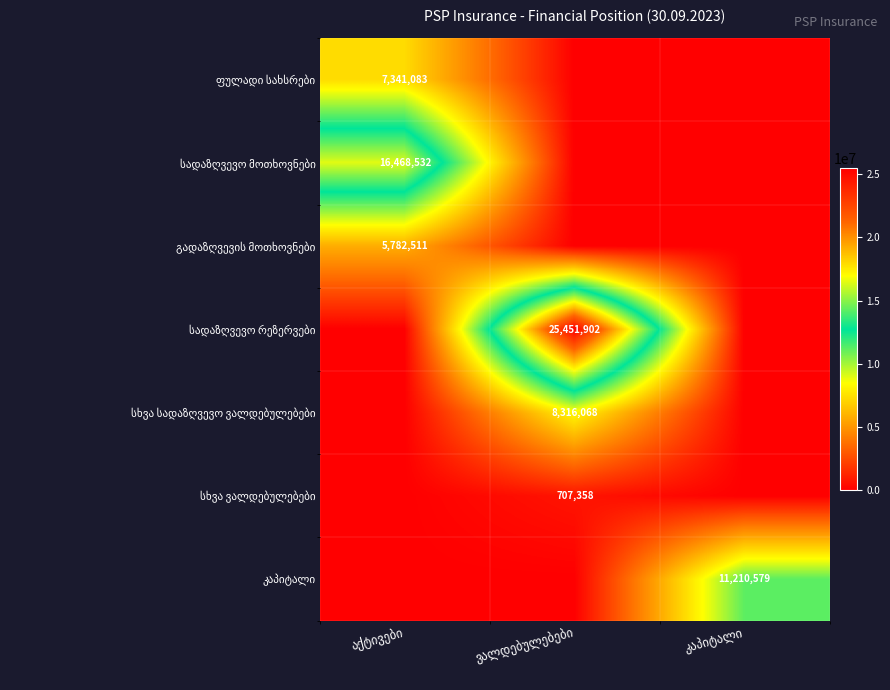

At which category does the chart reach its peak across all series?

ვალდებულებები